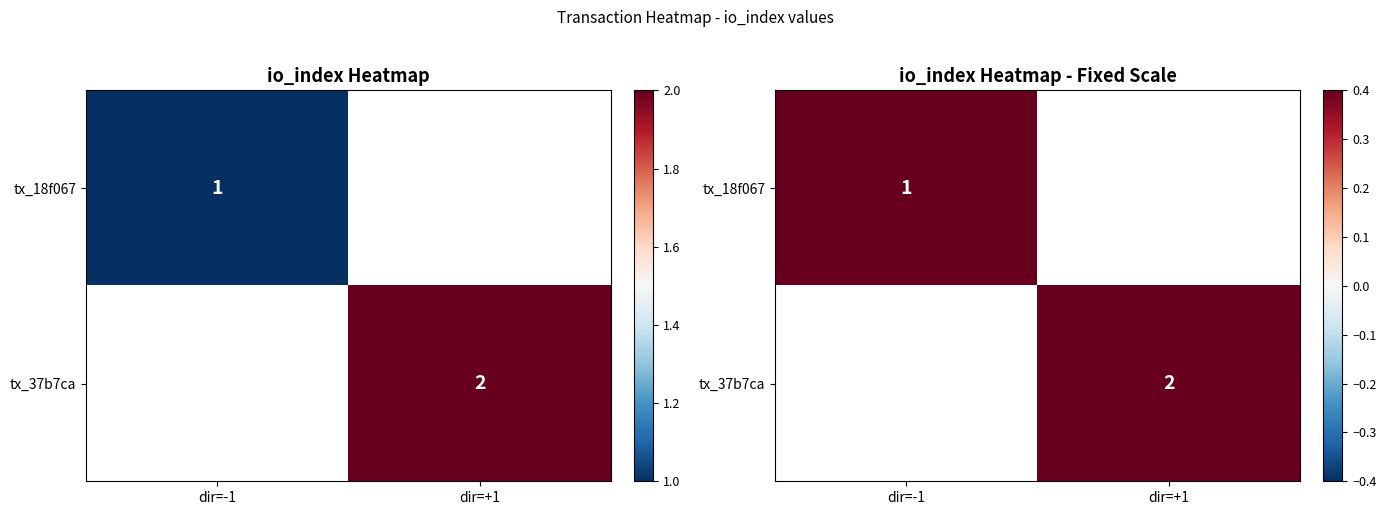

What is the minimum value shown in the chart?

1.0